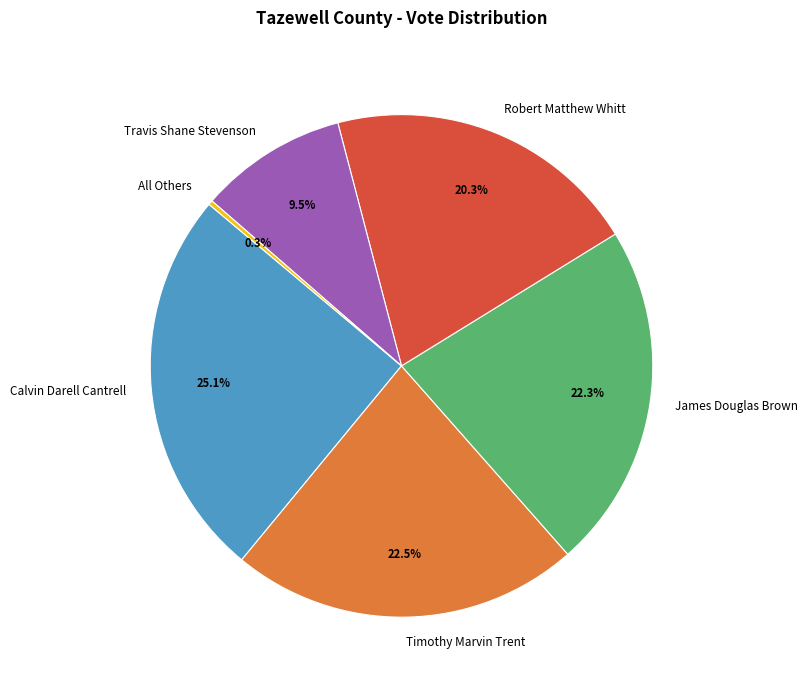

Combined, do Calvin Darell Cantrell and All Others account for over 50%?

No